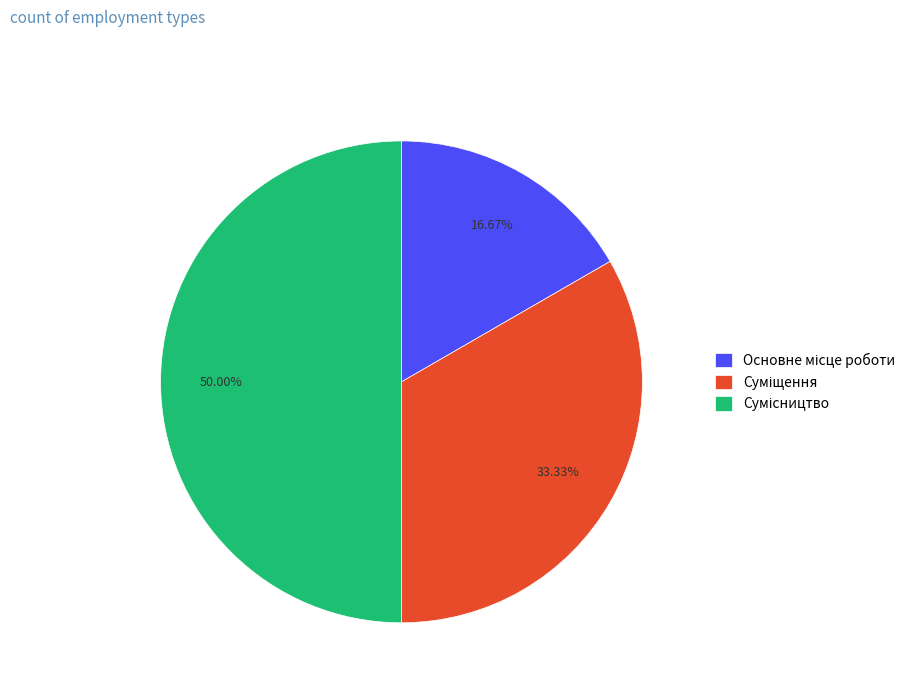

To the nearest percent, what portion does Суміщення represent?

33%